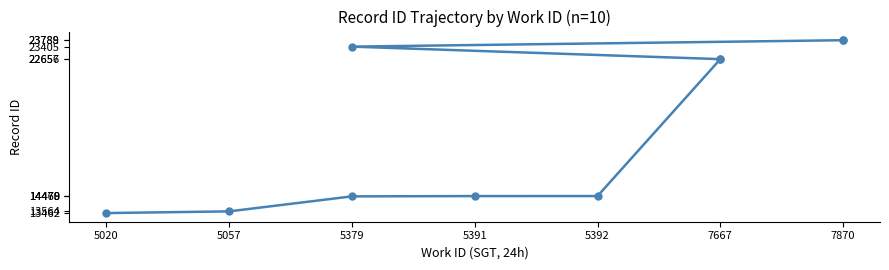

Reading right to left, transcribe all the data shown in this chart.

23789	23788	23405	22657	22656	14479	14478	14460	13564	13462